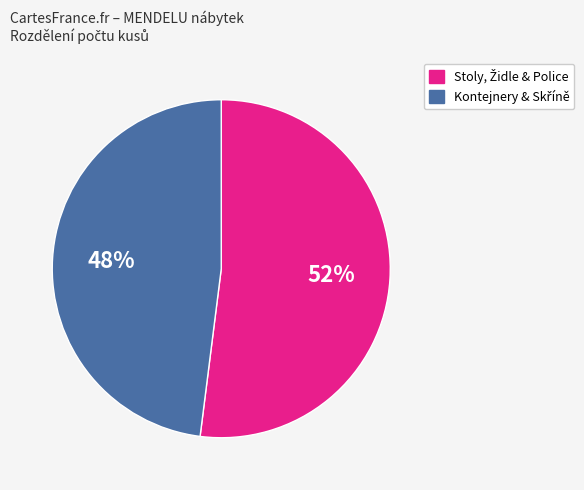

Does any single category account for the majority?

Yes